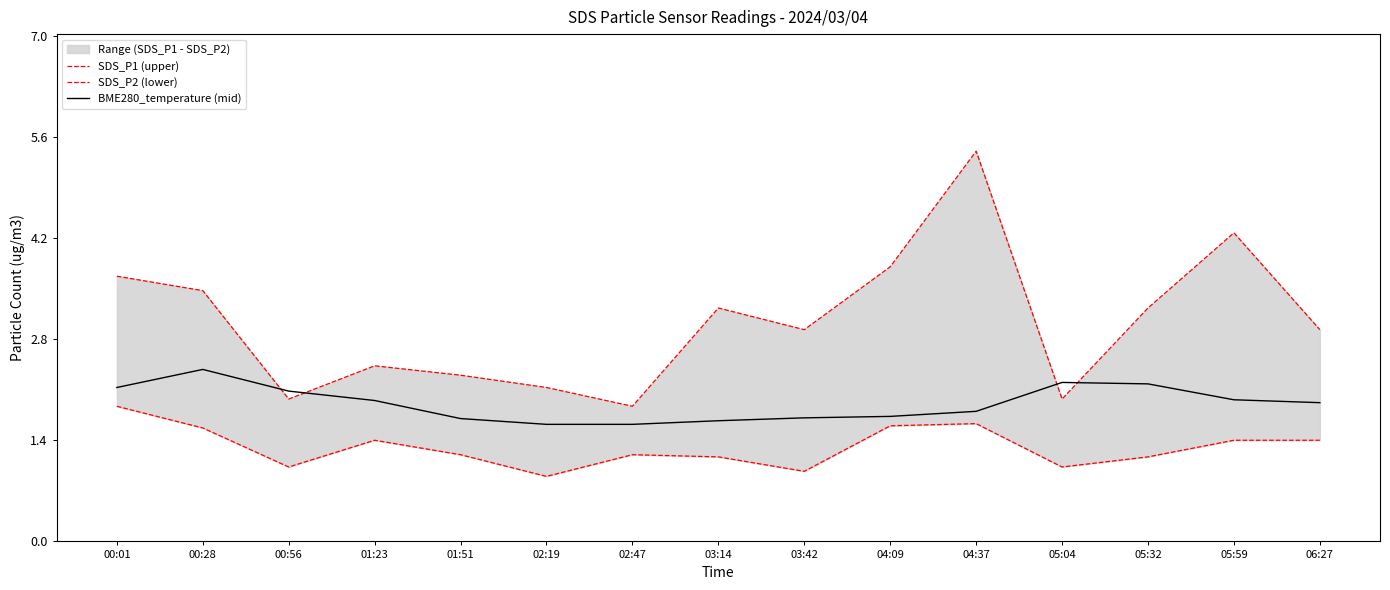

What is the average value of the BME280_temperature (mid) series?

1.9